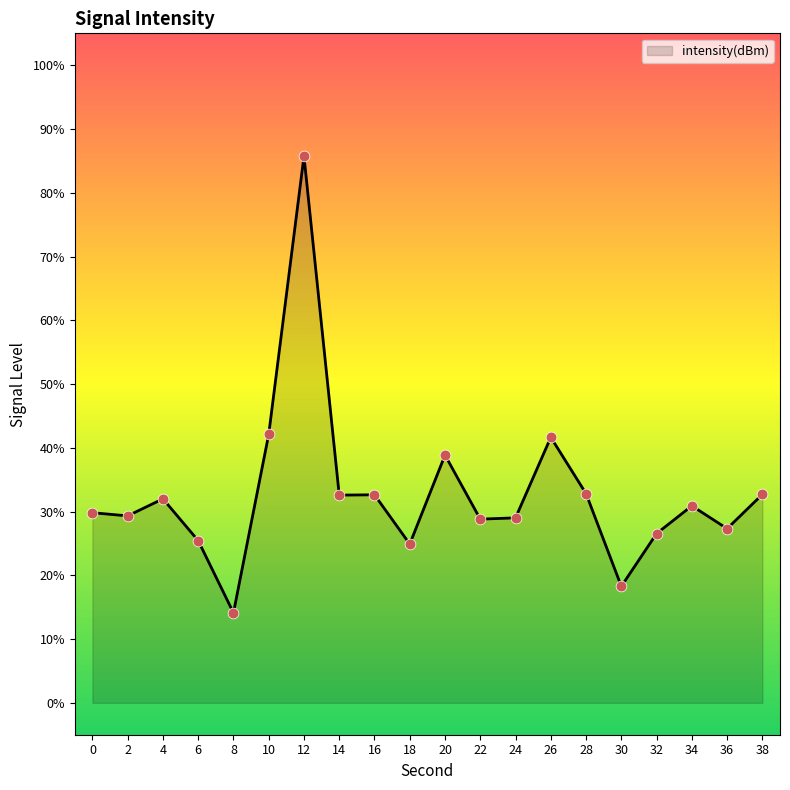

What is the ratio of the value at 14 to the value at 22?

1.1